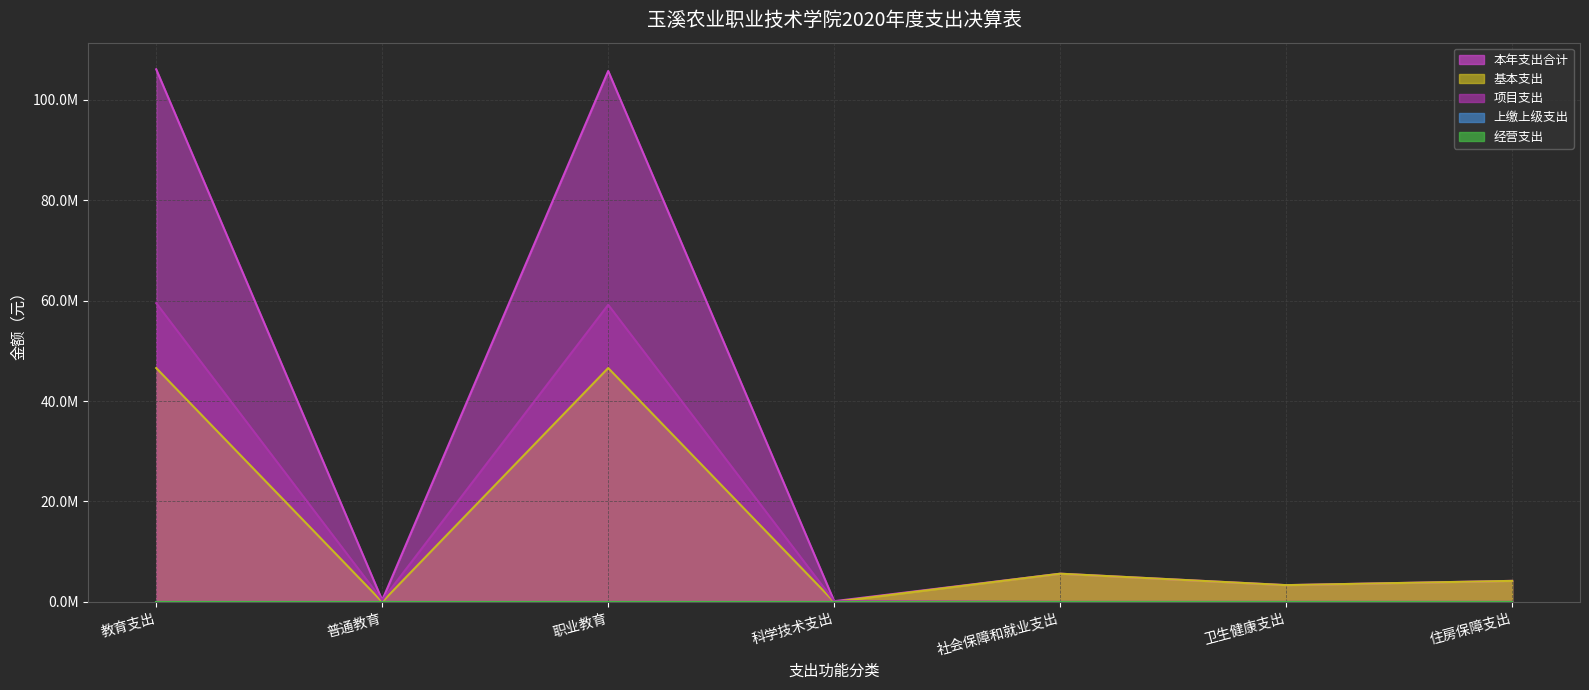

What is the difference between the 本年支出合计 values at 卫生健康支出 and 社会保障和就业支出?

2280420.4